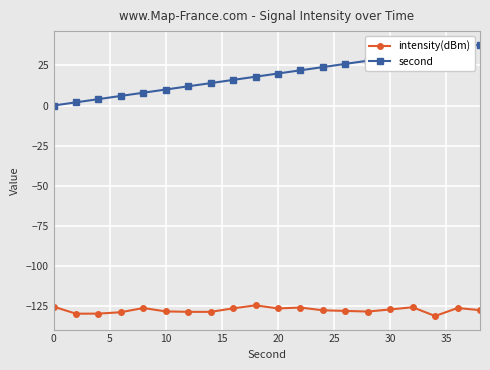

Which series has the widest spread of values?

second